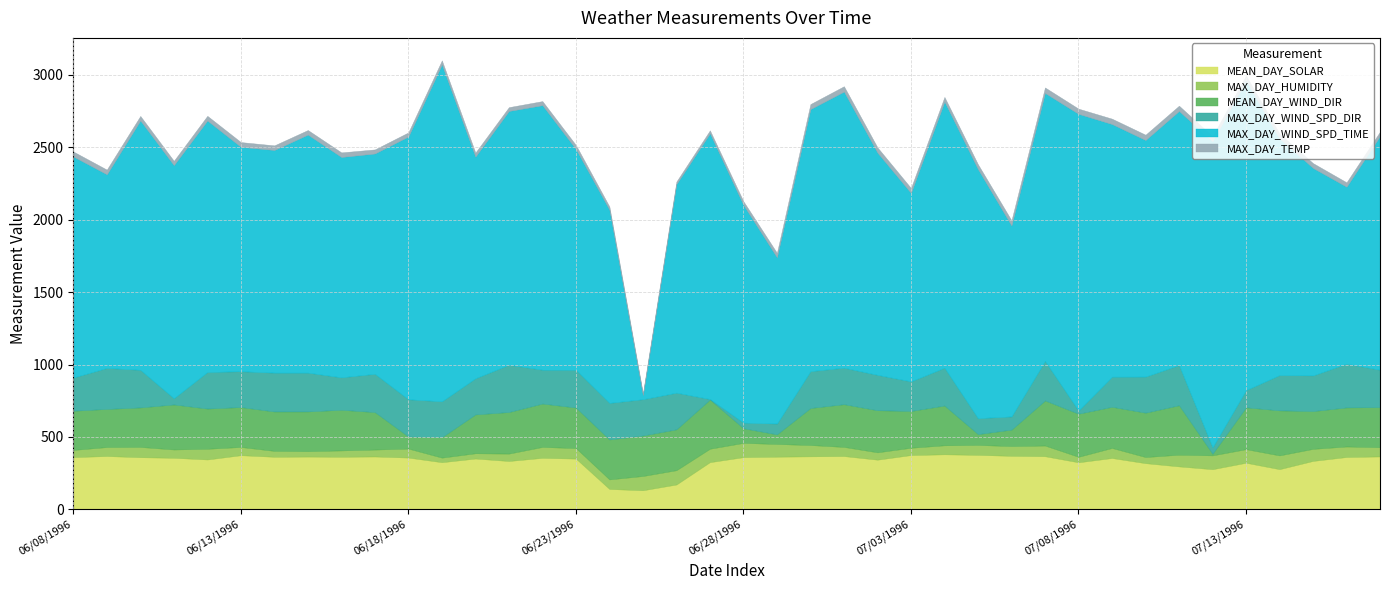

The MAX_DAY_TEMP series shows 34.9 at 06/30/1996. True or false?

True